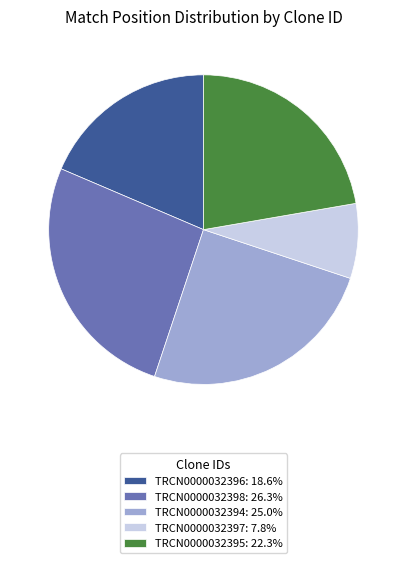

Do TRCN0000032396: 18.6% and TRCN0000032394: 25.0% together represent more than half of the pie?

No